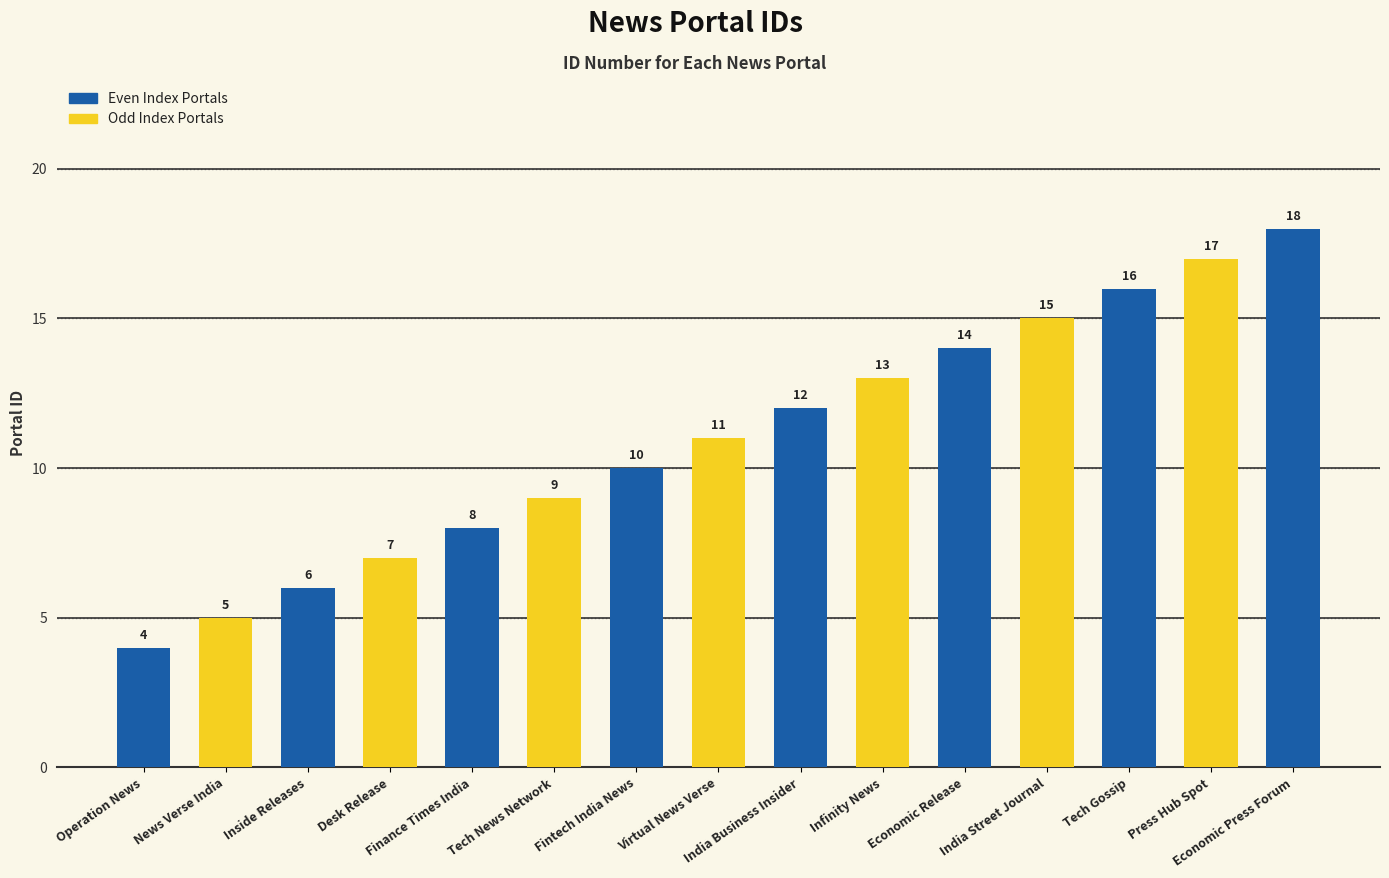

List the labels in order of value, smallest first.

Operation News, News Verse India, Inside Releases, Desk Release, Finance Times India, Tech News Network, Fintech India News, Virtual News Verse, India Business Insider, Infinity News, Economic Release, India Street Journal, Tech Gossip, Press Hub Spot, Economic Press Forum